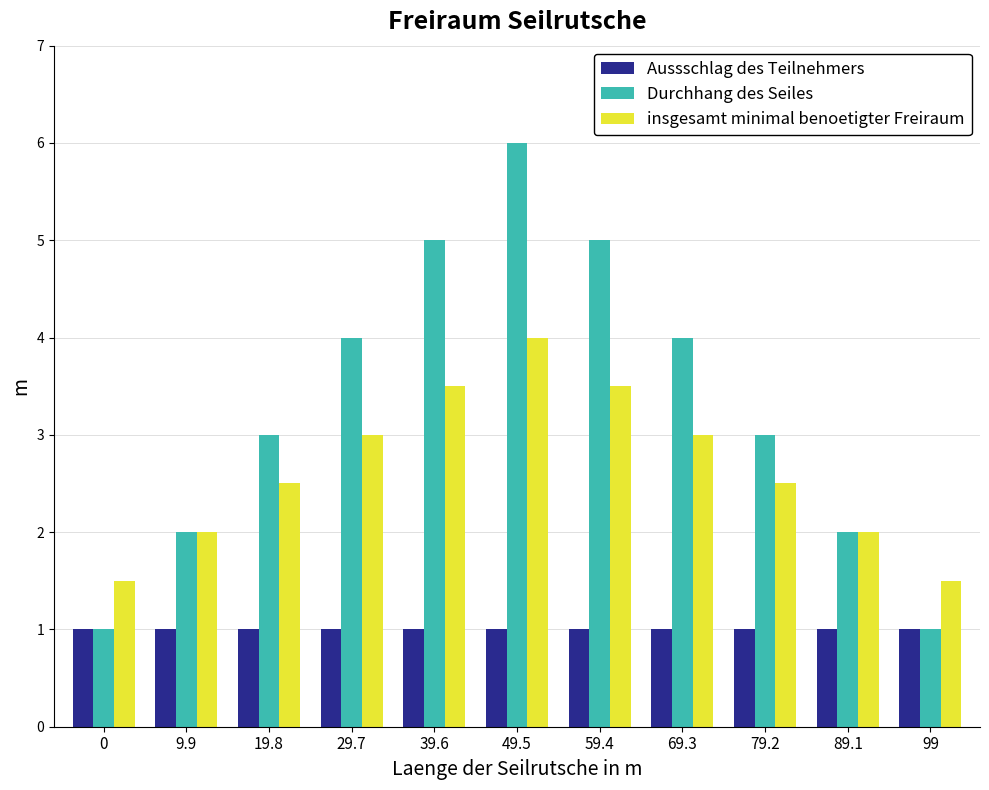

Reading right to left, list all the values displayed in this chart.

Aussschlag des Teilnehmers: 1.0	1.0	1.0	1.0	1.0	1.0	1.0	1.0	1.0	1.0	1.0
Durchhang des Seiles: 1.0	2.0	3.0	4.0	5.0	6.0	5.0	4.0	3.0	2.0	1.0
insgesamt minimal benoetigter Freiraum: 1.5	2.0	2.5	3.0	3.5	4.0	3.5	3.0	2.5	2.0	1.5